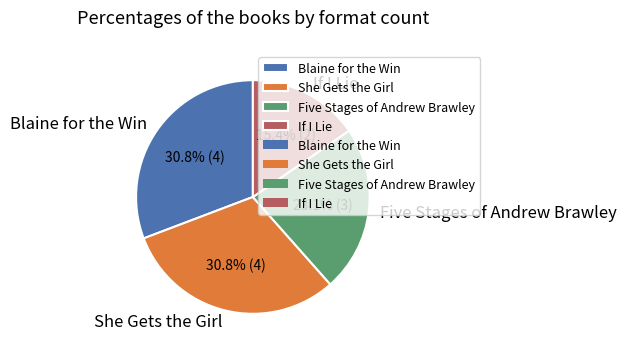

Which has a higher value, Five Stages of Andrew Brawley or Blaine for the Win?

Blaine for the Win